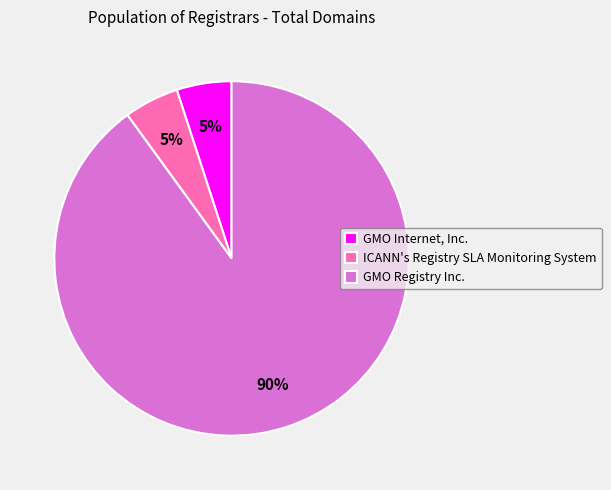

Does any single category account for the majority?

Yes